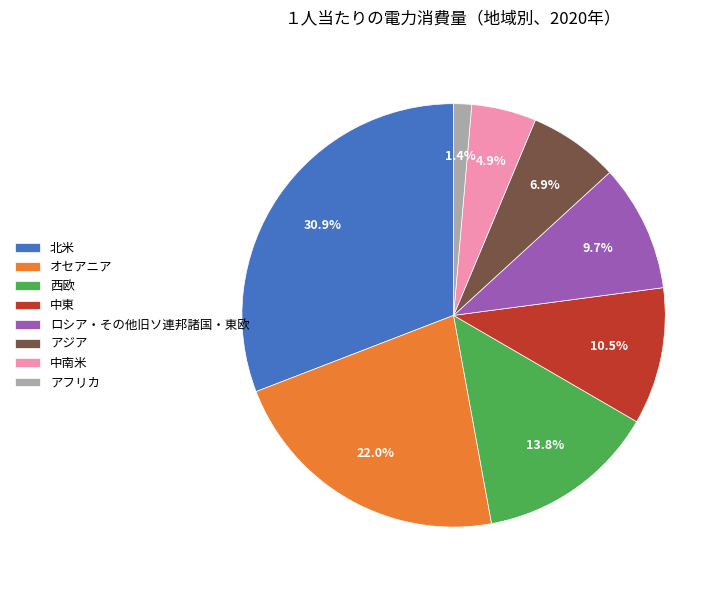

To the nearest percent, what percentage of the pie is アジア?

7%